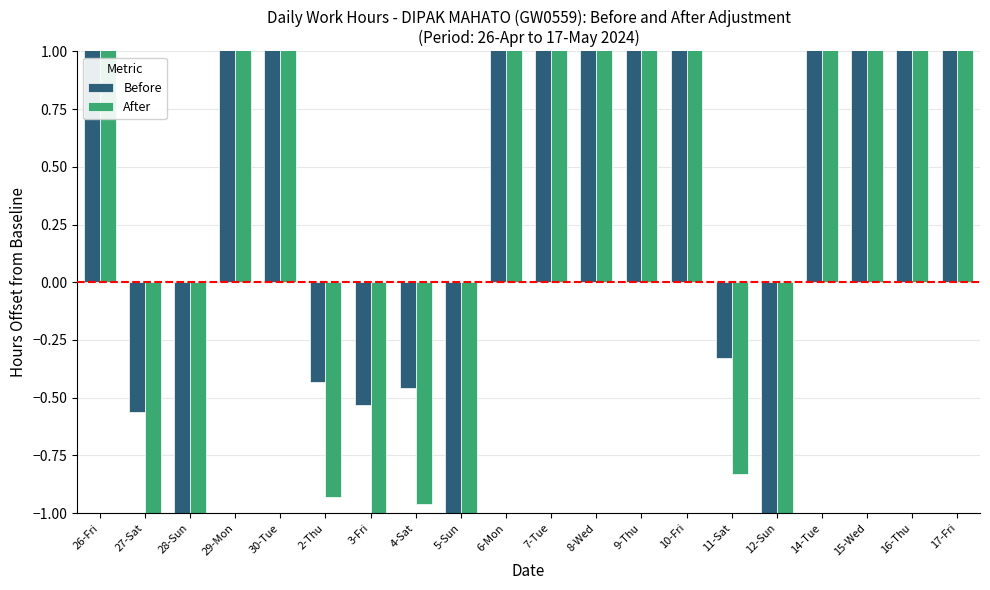

Between 29-Mon and 3-Fri, which series saw the biggest shift?

Before